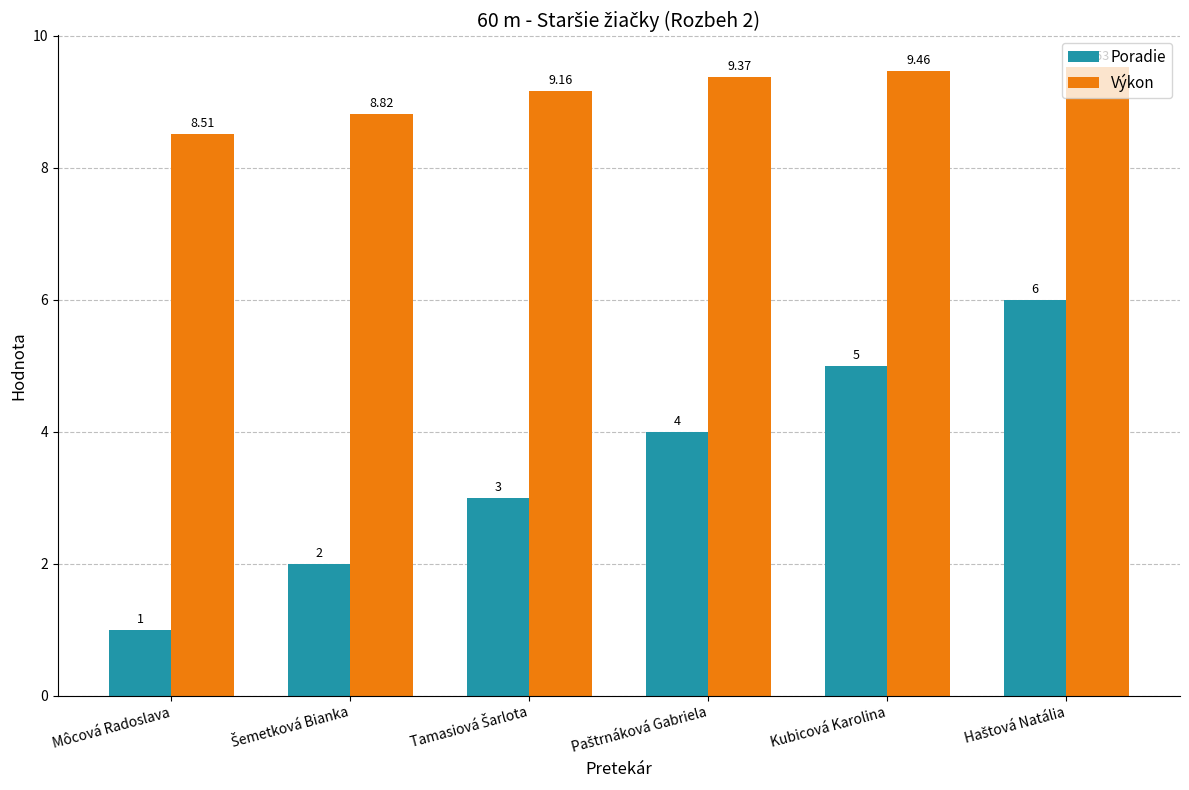

List the series in order of their peak value, highest first.

Výkon, Poradie